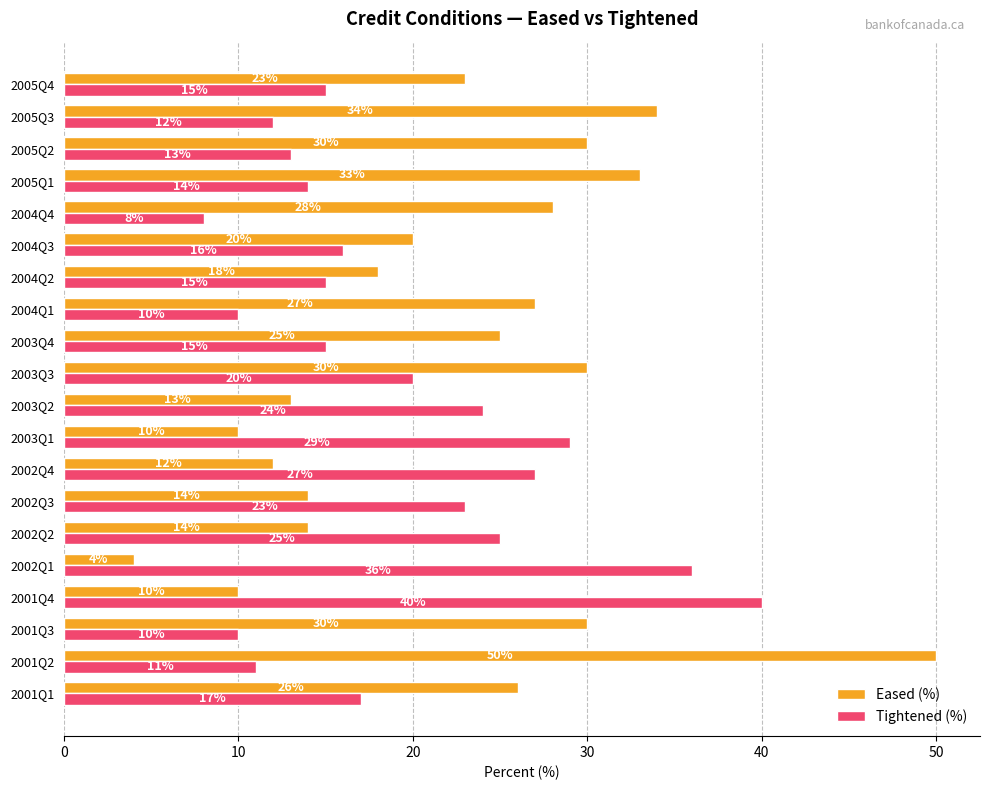

What are all the series names shown in the legend?

Eased (%), Tightened (%)